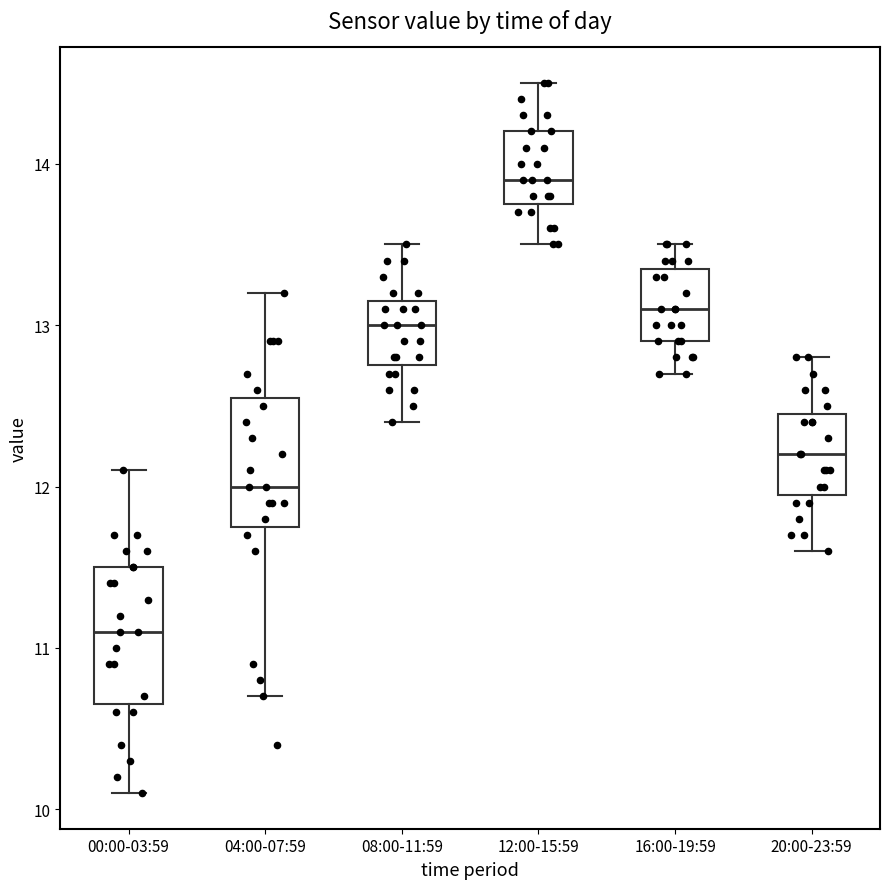

Reading left to right, read every box against the y-axis: the position of its median line, the range the box covers, and the ends of its whiskers. The values are not printed on the chart, so give them approximately, as read against the axis.

00:00-03:59: median 11.1, box 10.7 to 11.5, whiskers 10.1 to 12.1
04:00-07:59: median 12.0, box 11.8 to 12.6, whiskers 10.7 to 13.2
08:00-11:59: median 13.0, box 12.8 to 13.2, whiskers 12.4 to 13.5
12:00-15:59: median 13.9, box 13.8 to 14.2, whiskers 13.5 to 14.5
16:00-19:59: median 13.1, box 12.9 to 13.4, whiskers 12.7 to 13.5
20:00-23:59: median 12.2, box 12.0 to 12.5, whiskers 11.6 to 12.8